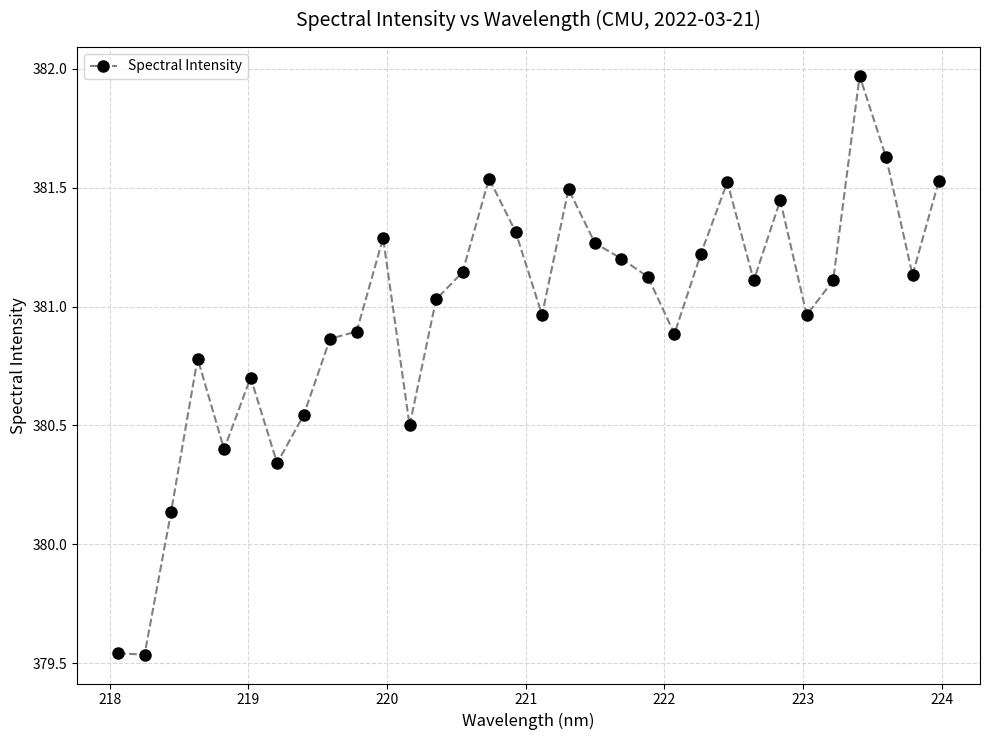

What is the sum of all values?

12191.1